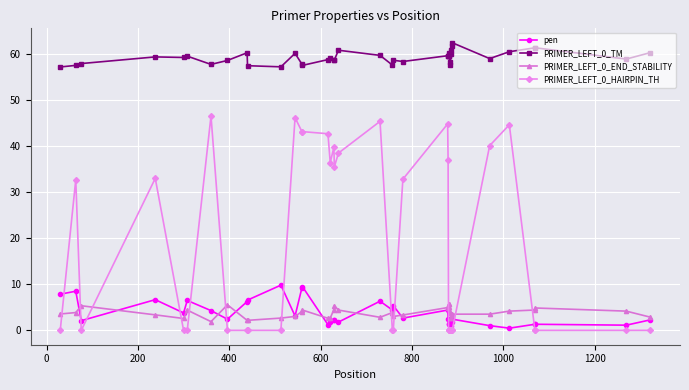

True or false: PRIMER_LEFT_0_TM has more than 1 points higher than both neighbors.

True